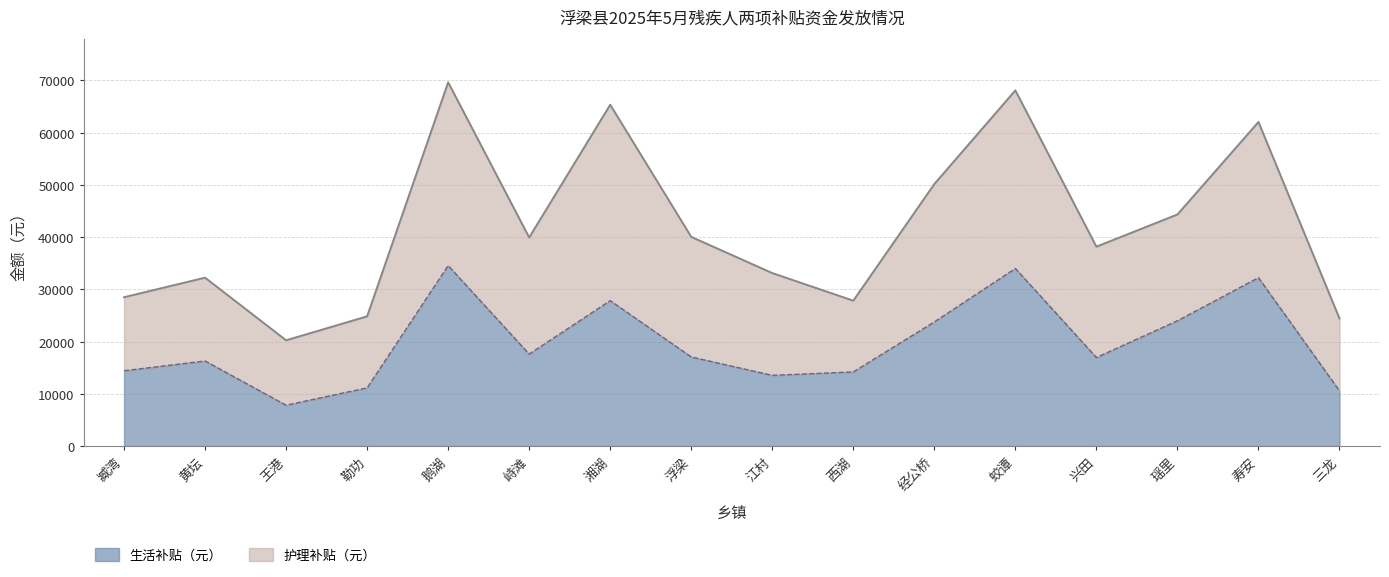

What is the label of the 16th point from the right?

臧湾